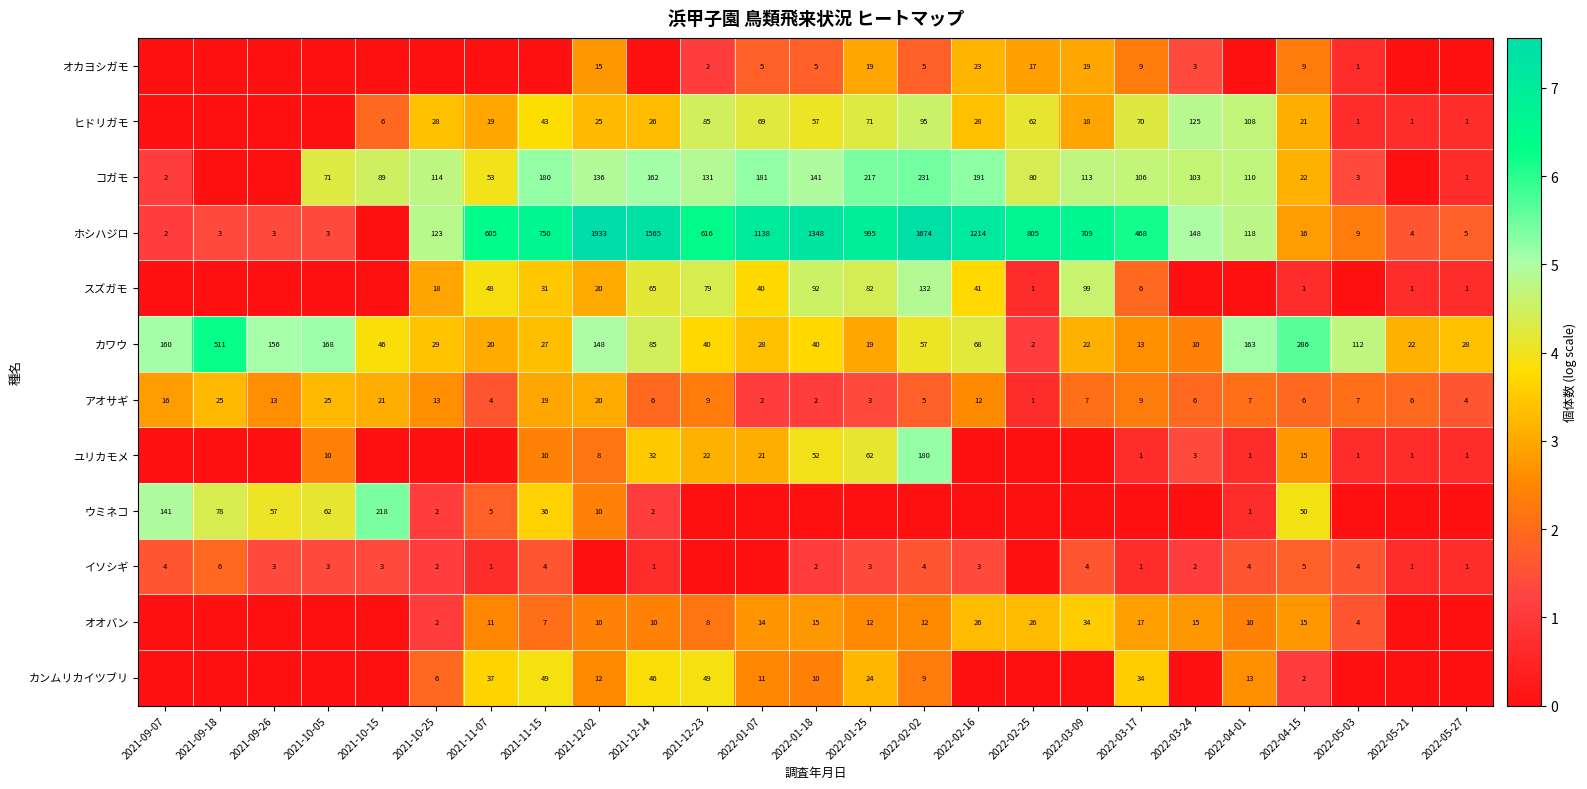

The イソシギ series shows 1 at 2021-12-14. True or false?

True